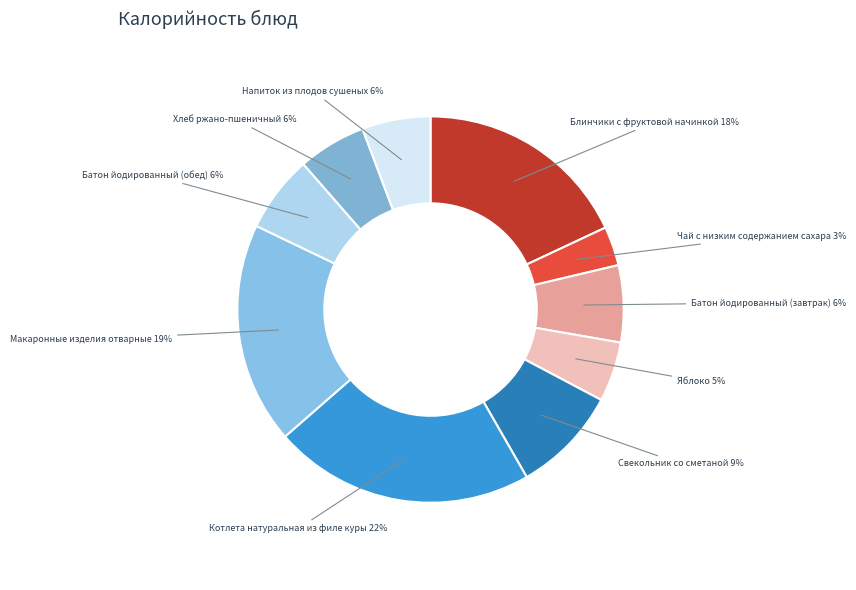

How many segments does this pie chart have?

10